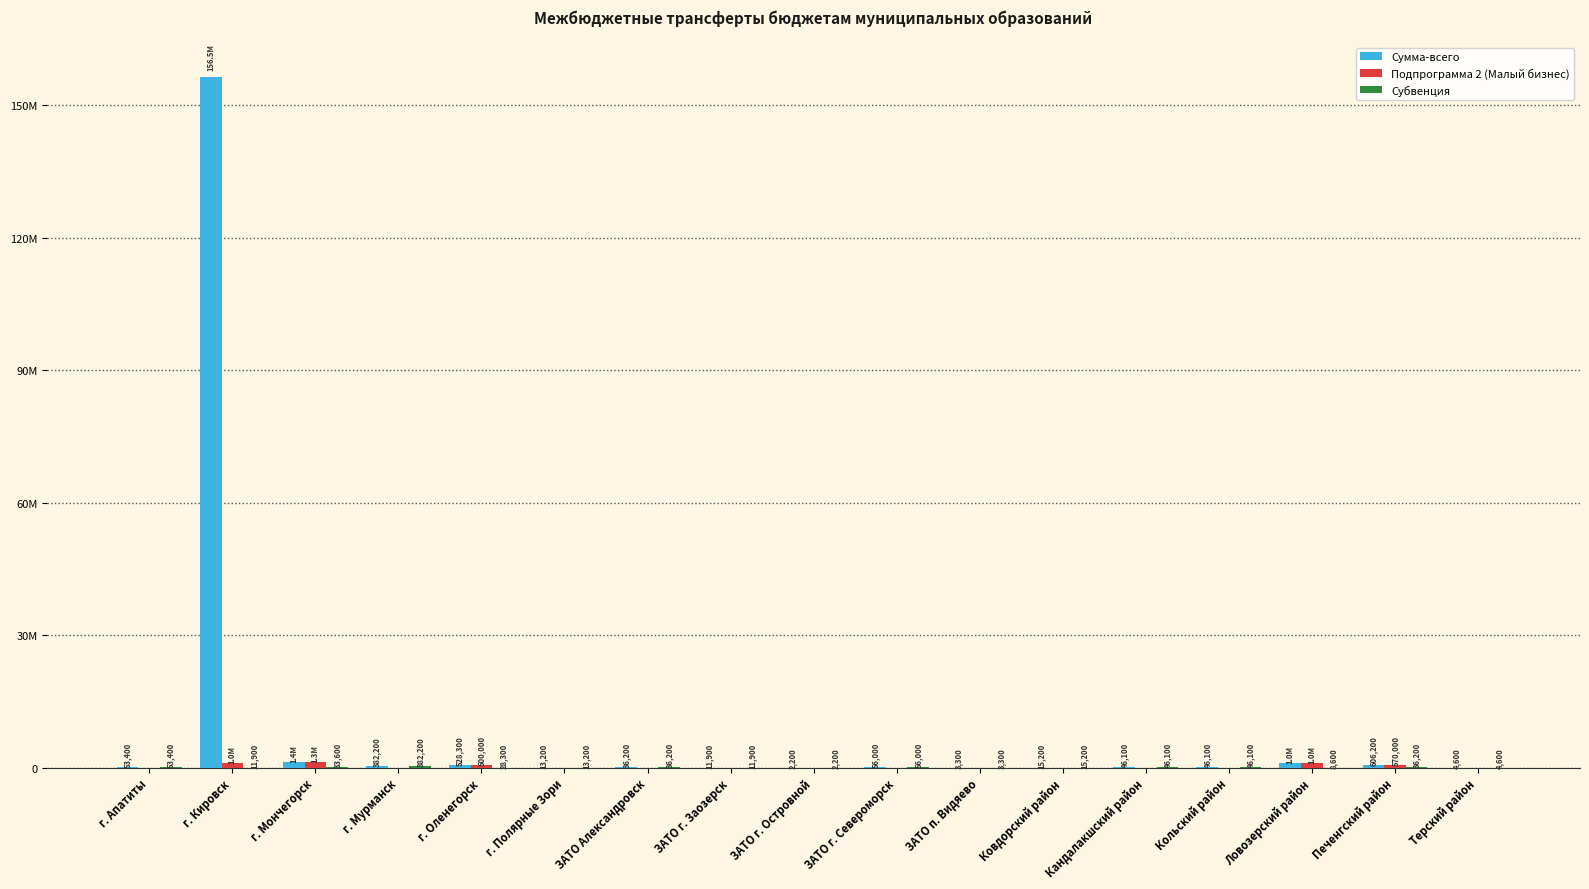

Reading right to left, transcribe all the data shown in this chart.

Сумма-всего: 4600.0	606200.0	1008600.0	46100.0	46100.0	15200.0	3300.0	56000.0	2200.0	11900.0	36200.0	13200.0	528300.0	382200.0	1363600.0	156525862.3	53400.0
Подпрограмма 2 (Малый бизнес): 0.0	570000.0	1000000.0	0.0	0.0	0.0	0.0	0.0	0.0	0.0	0.0	0.0	500000.0	0.0	1330000.0	1000000.0	0.0
Субвенция: 4600.0	36200.0	8600.0	46100.0	46100.0	15200.0	3300.0	56000.0	2200.0	11900.0	36200.0	13200.0	28300.0	382200.0	33600.0	11900.0	53400.0